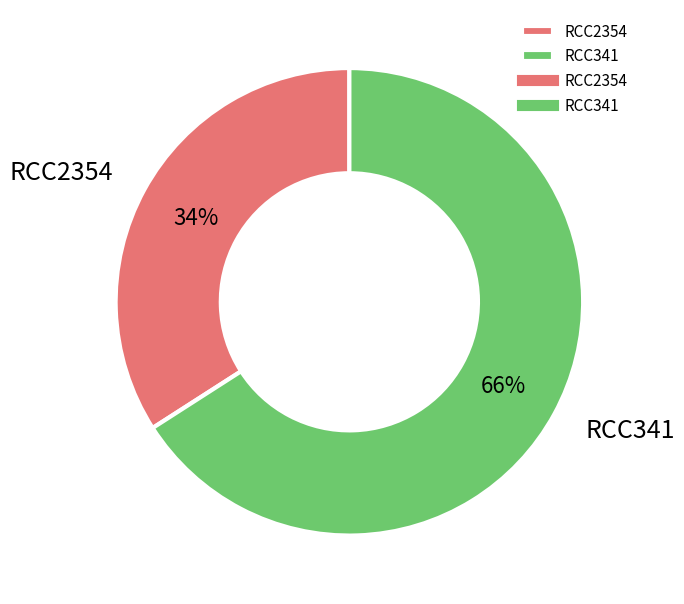

How many segments does this pie chart have?

2